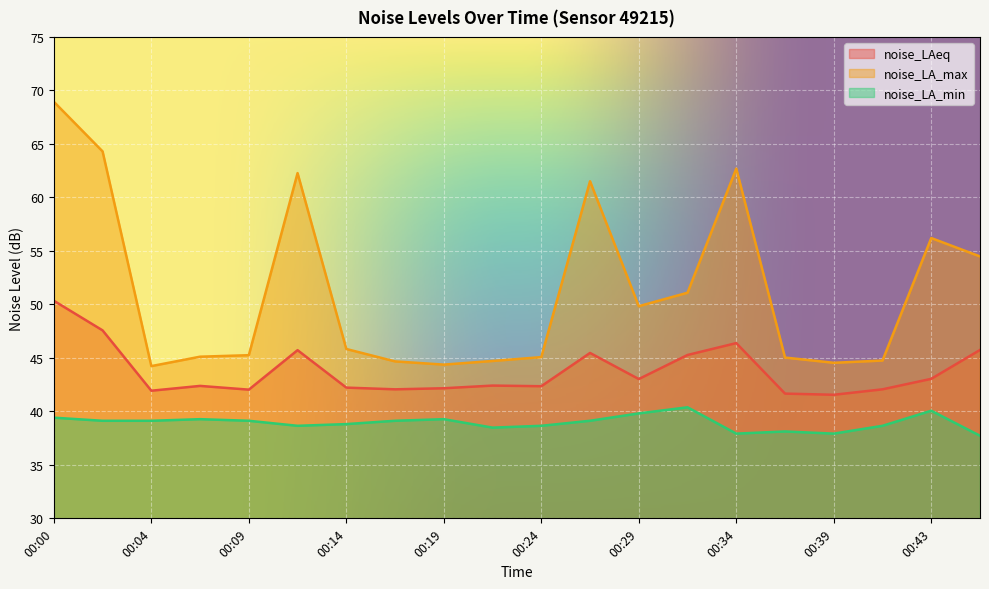

What is the approximate value of noise_LAeq at 00:02?

47.6